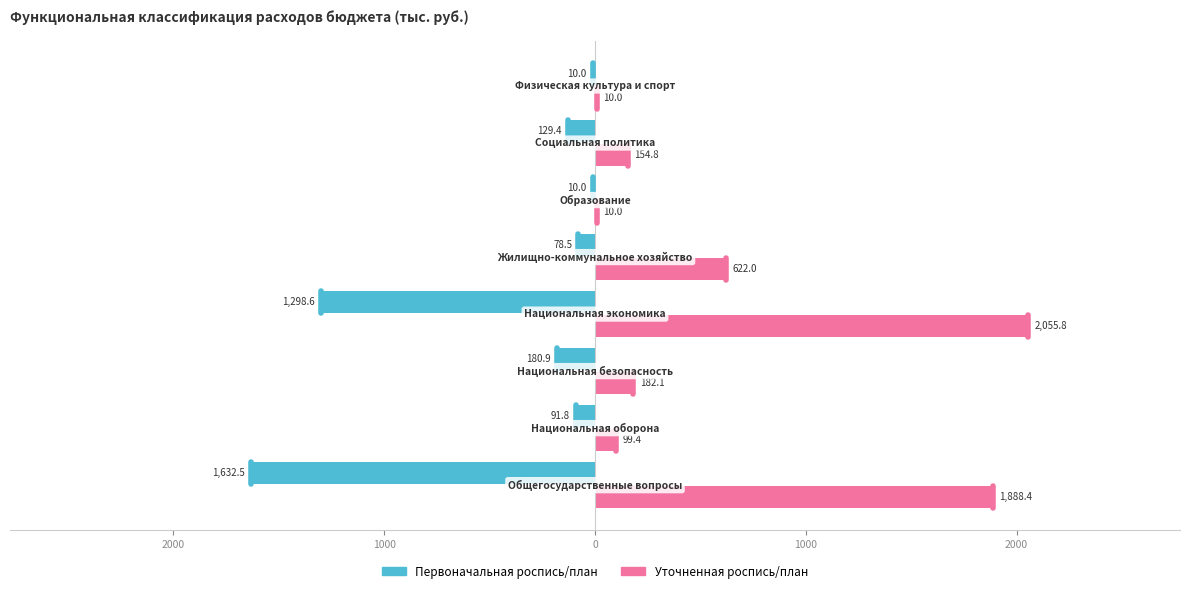

What is the maximum value for Уточненная роспись/план?

2055.8